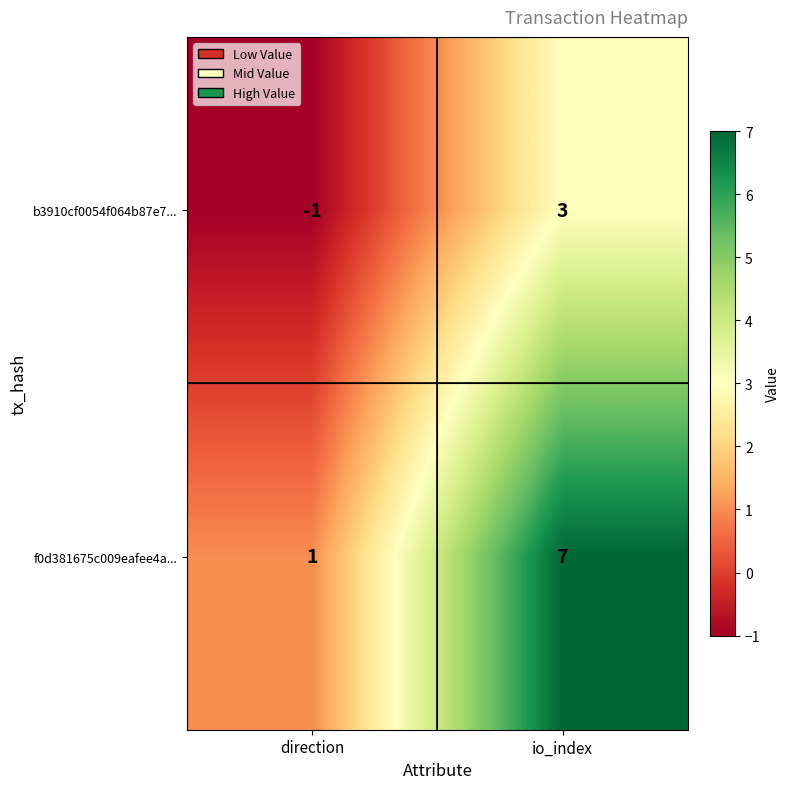

List the series in order of their peak value, lowest first.

b3910cf0054f064b87e7..., f0d381675c009eafee4a...